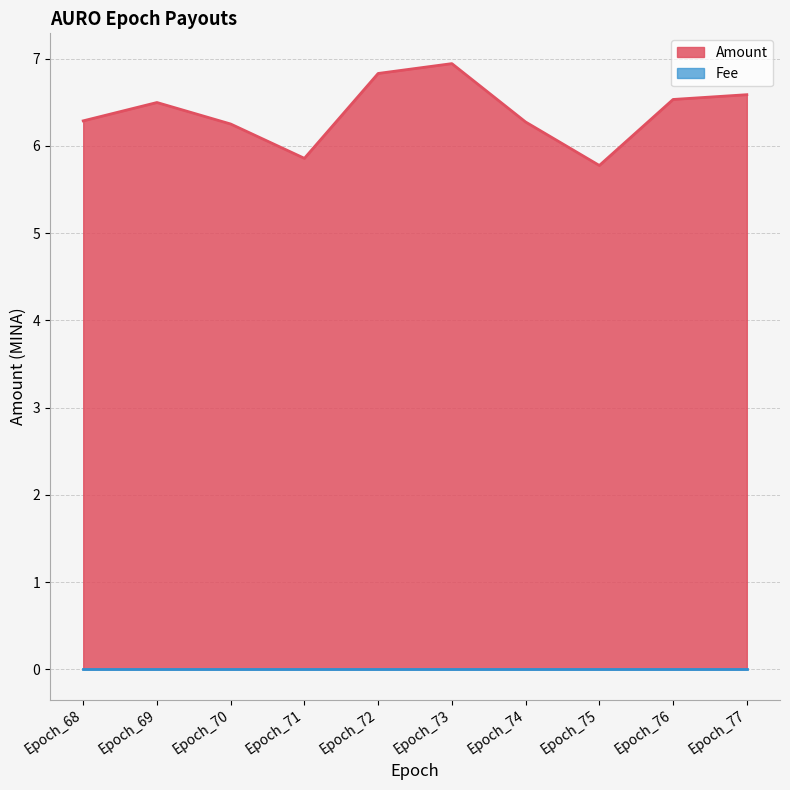

How many values exceed 6?

8